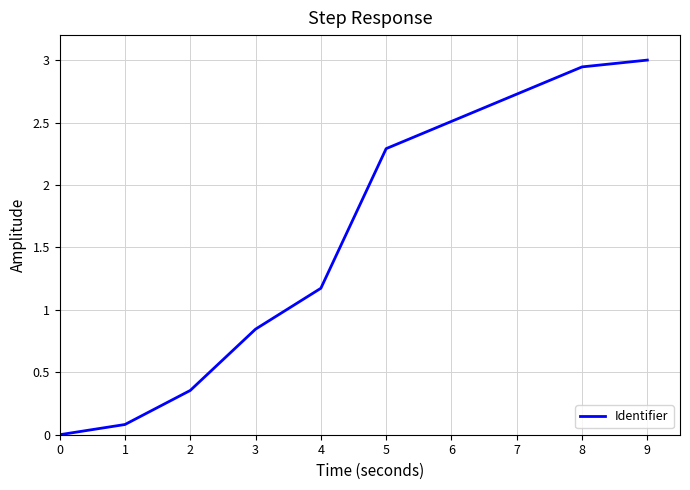

The chart shows a value of -1.0 at 0. True or false?

False